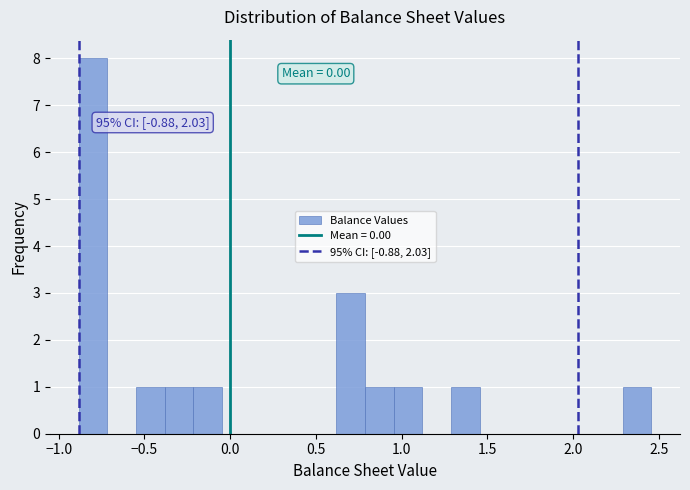

Around what value on the x-axis is the tallest bar? Give the approximate position of its centre, as read against the axis.

-0.80